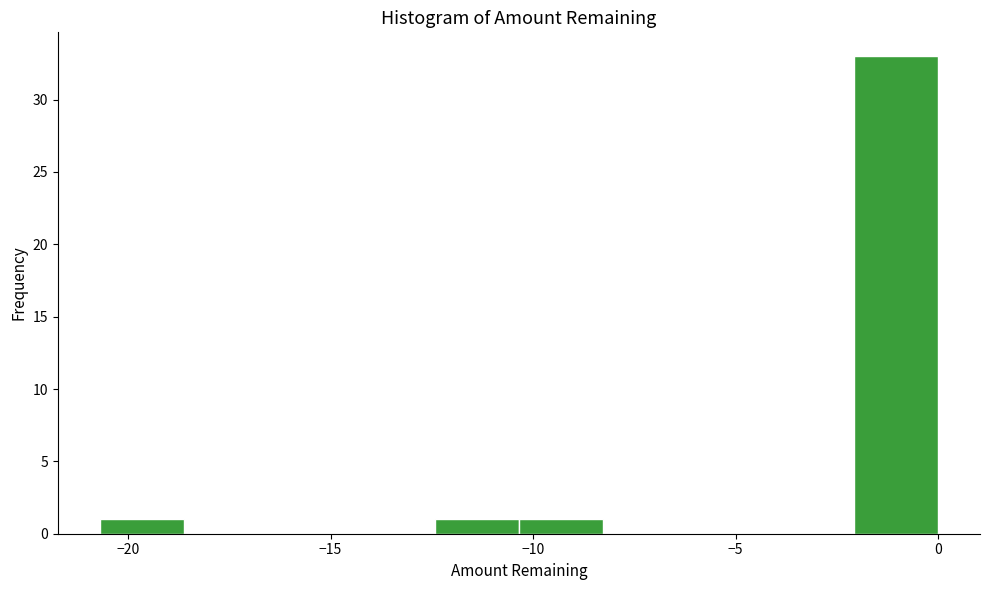

What is the height of the bar covering -12.5 to -10.5 on the x-axis? Neither the bar edges nor the heights are printed on the chart, so give them approximately, as read against the axes.

1